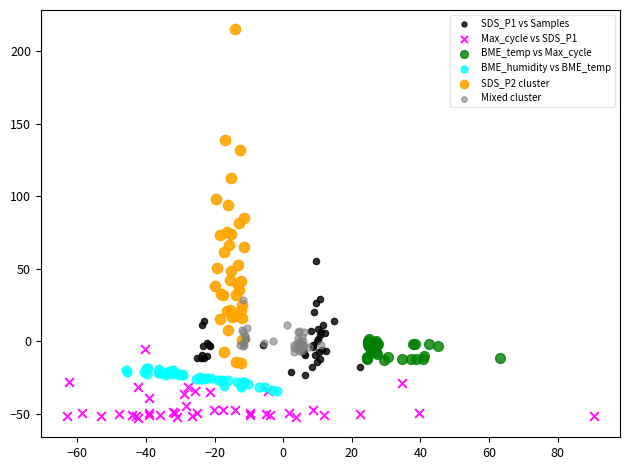

What are all the series names shown in the legend?

SDS_P1 vs Samples, Max_cycle vs SDS_P1, BME_temp vs Max_cycle, BME_humidity vs BME_temp, SDS_P2 cluster, Mixed cluster